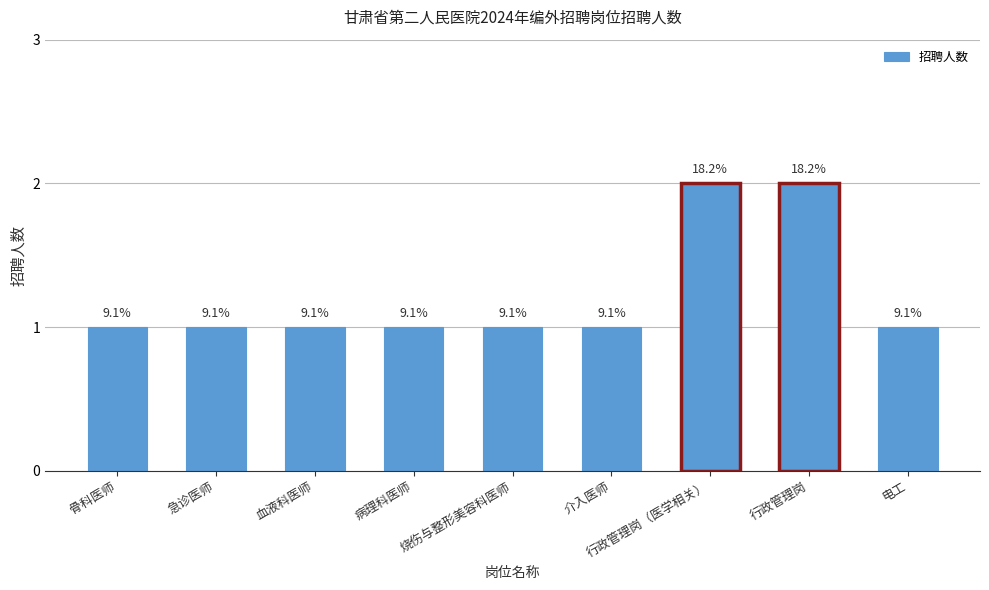

What is the average value?

1